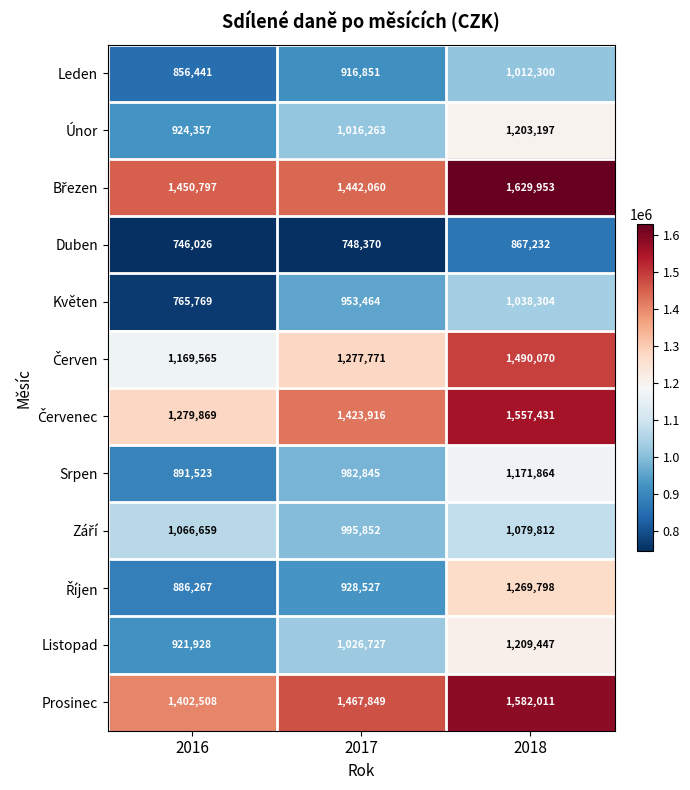

Between 2016 and 2017, which series saw the biggest shift?

Květen